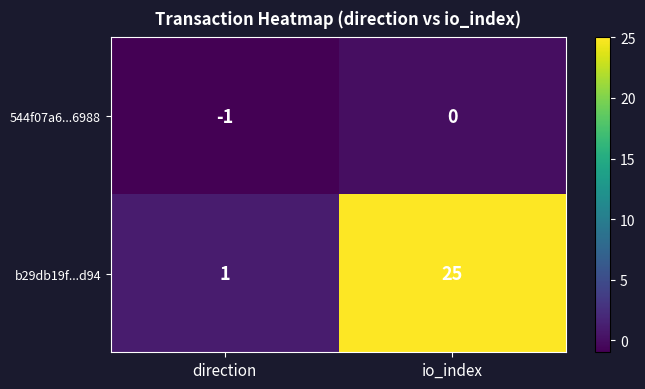

What is the maximum value shown in the chart?

25